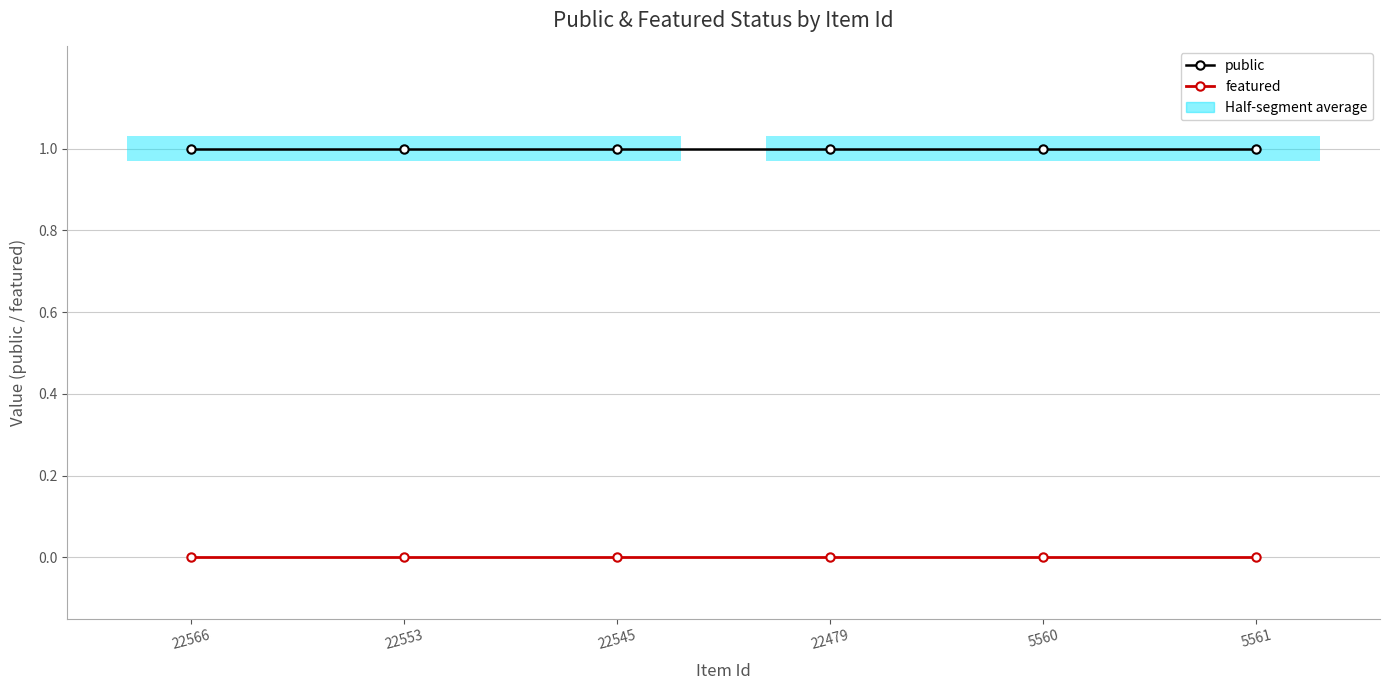

Which series has the largest range (max minus min)?

public